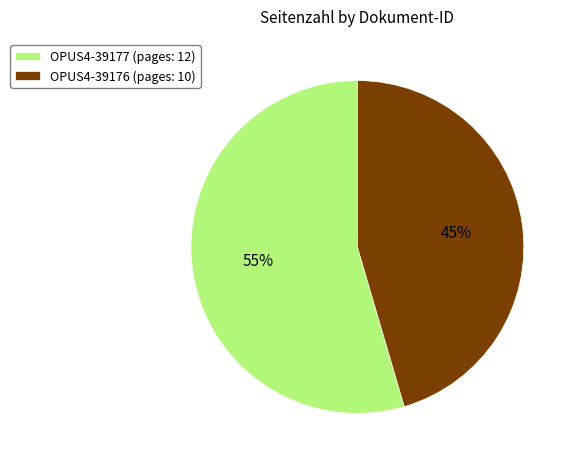

Between OPUS4-39177 and OPUS4-39176, which is larger?

OPUS4-39177